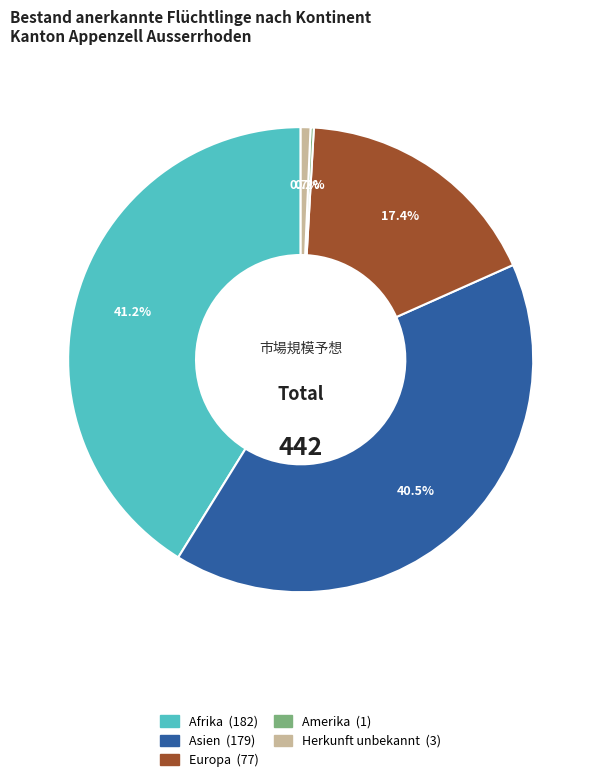

Which has a higher value, Afrika or Europa?

Afrika